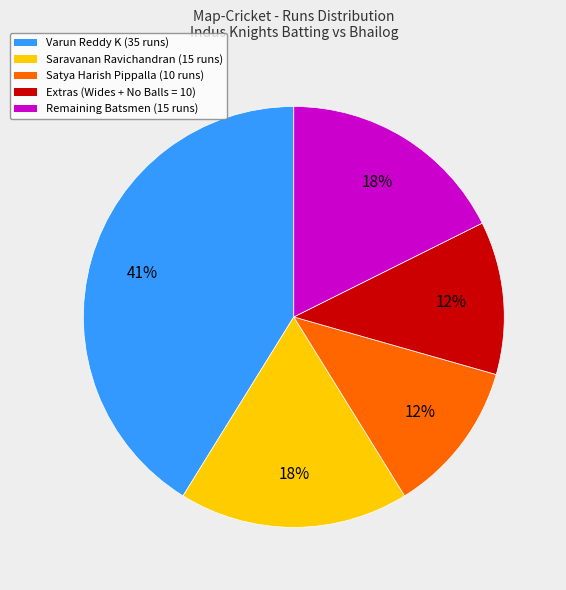

Do Varun Reddy K (35 runs) and Extras (Wides + No Balls = 10) together represent more than half of the pie?

Yes